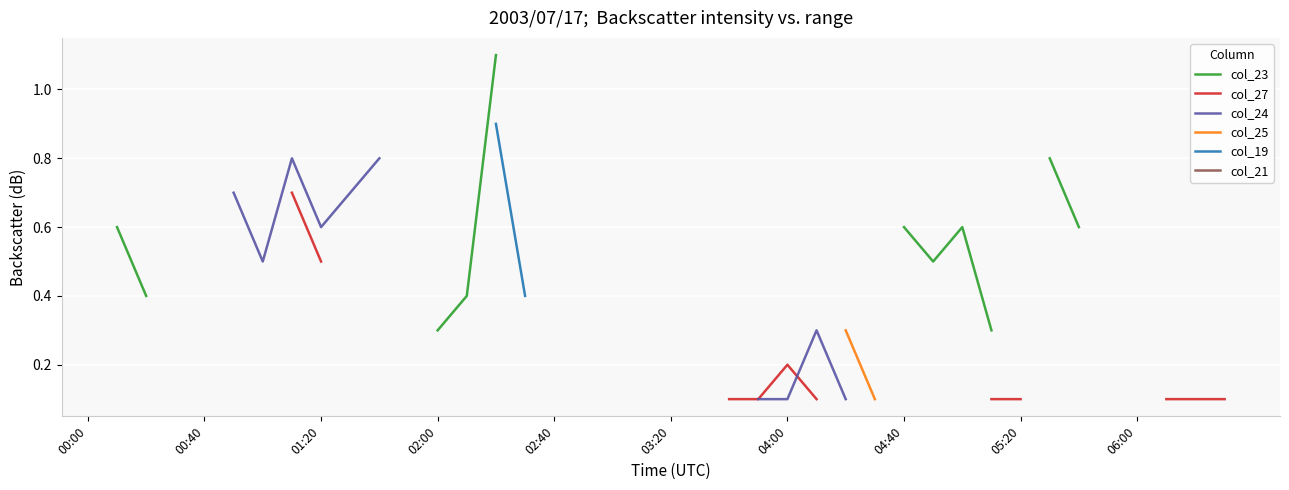

True or false: col_23 and col_19 intersect in this chart.

False